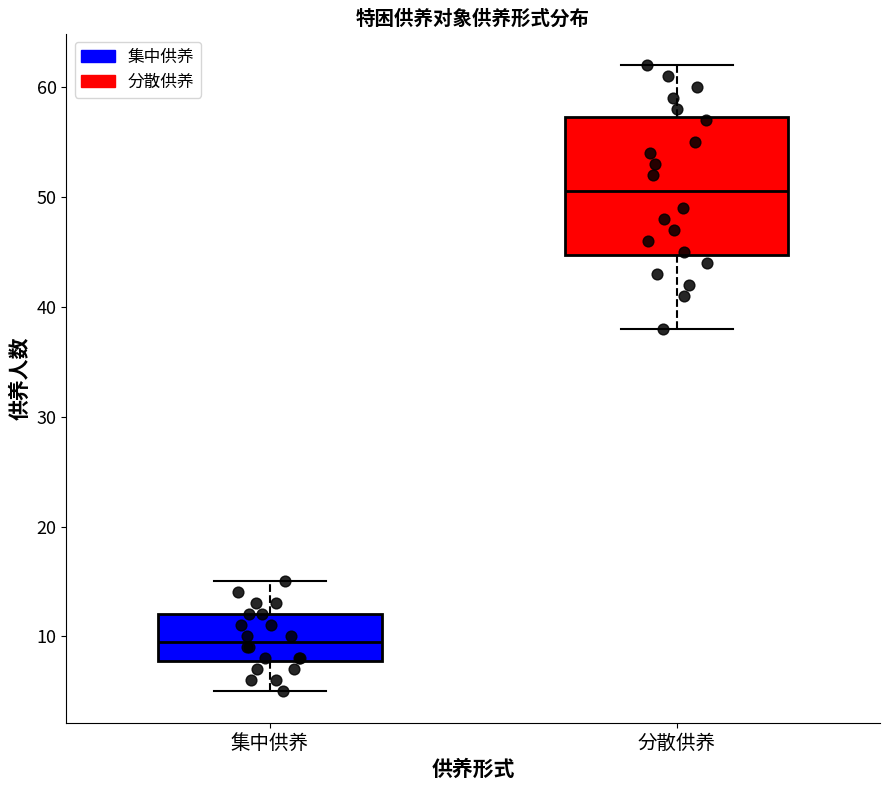

Reading left to right, transcribe this box plot: for each box, give where its median line is, the range the box spans, and where its two whiskers end, as read against the y-axis. The values are not printed on the chart, so give them approximately, as read against the axis.

集中供养: median 10, box 8 to 12, whiskers 5 to 15
分散供养: median 51, box 45 to 57, whiskers 38 to 62